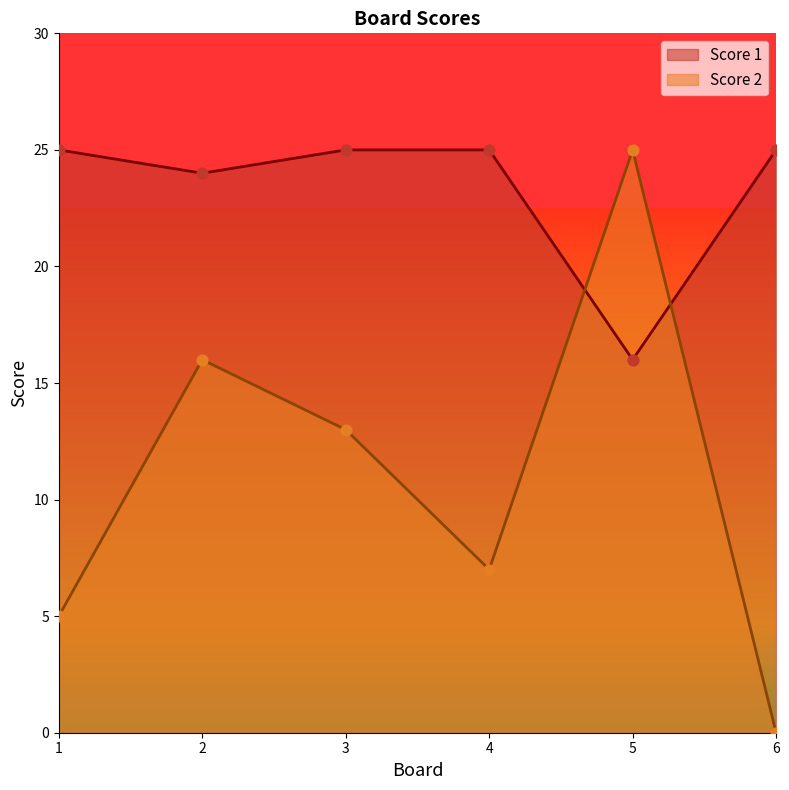

What is the total value across all series at 4?

32